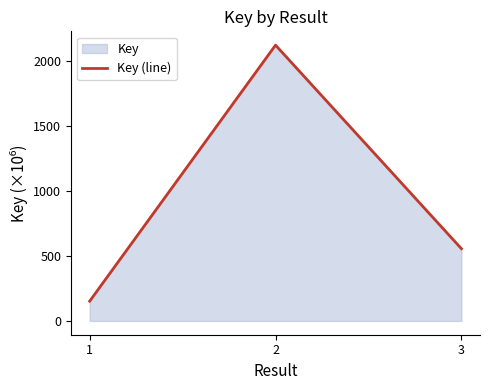

Reading left to right, what are all the values shown in this chart?

1=151.6	2=2118.6	3=554.9